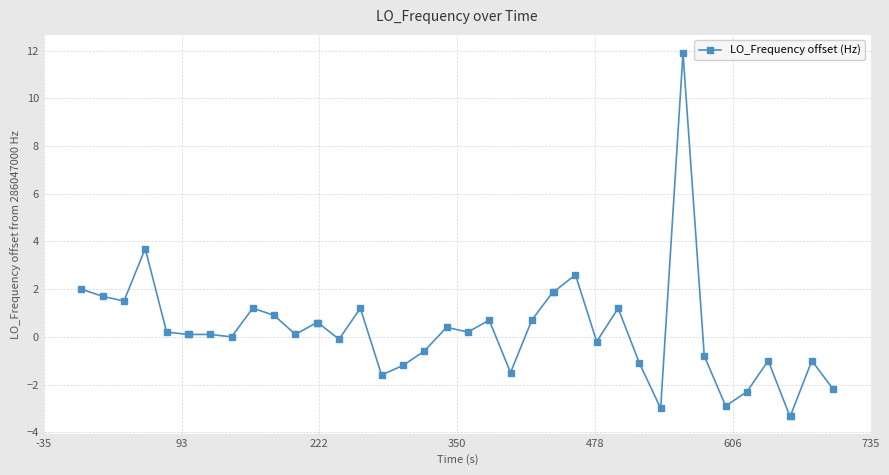

What is the value of the 19th point from the left?

-0.6